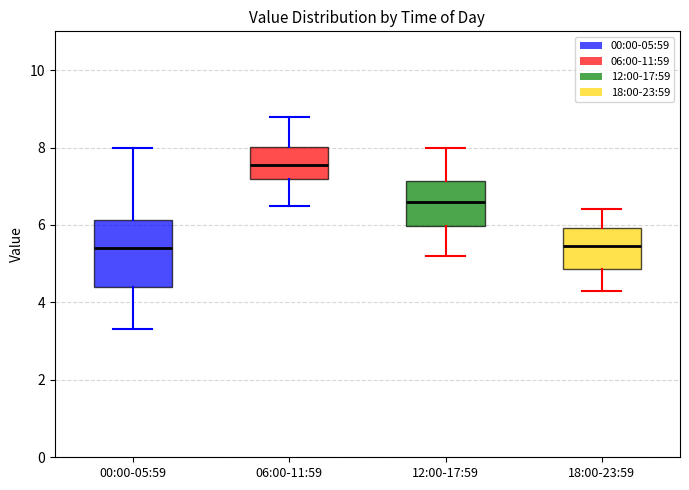

Comparing the boxes themselves (not the whiskers), which one is the tallest?

00:00-05:59